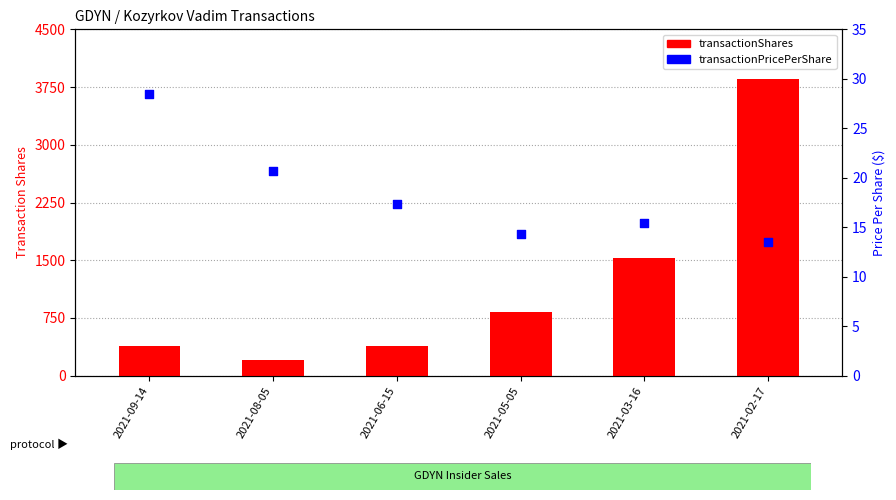

What is the total value across all series at 2021-05-05?

843.4